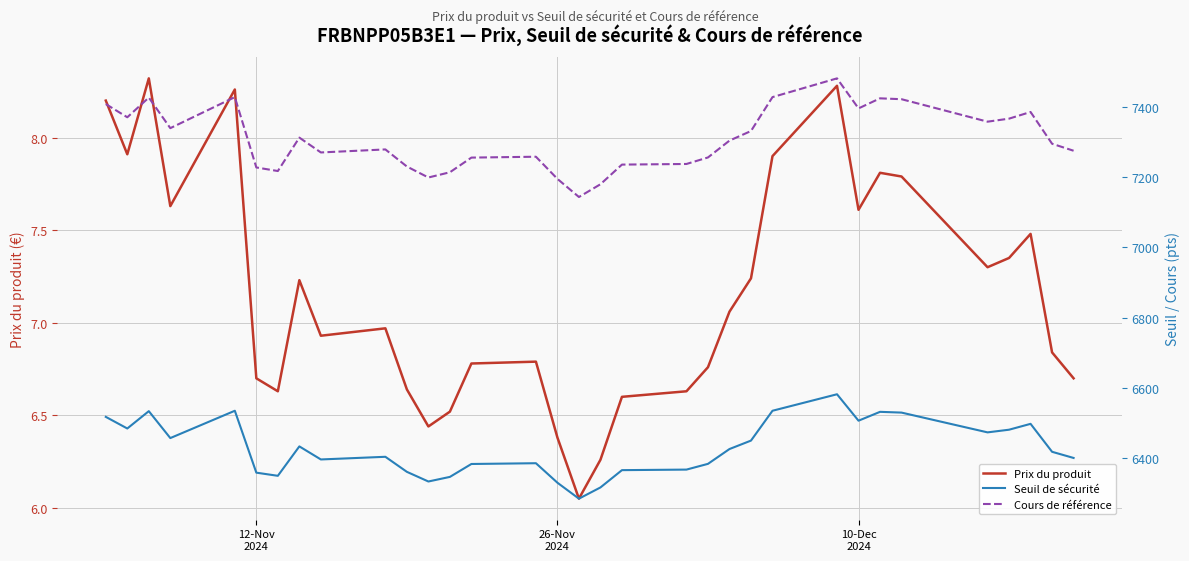

At how many categories does at least one series exceed 2679?

33